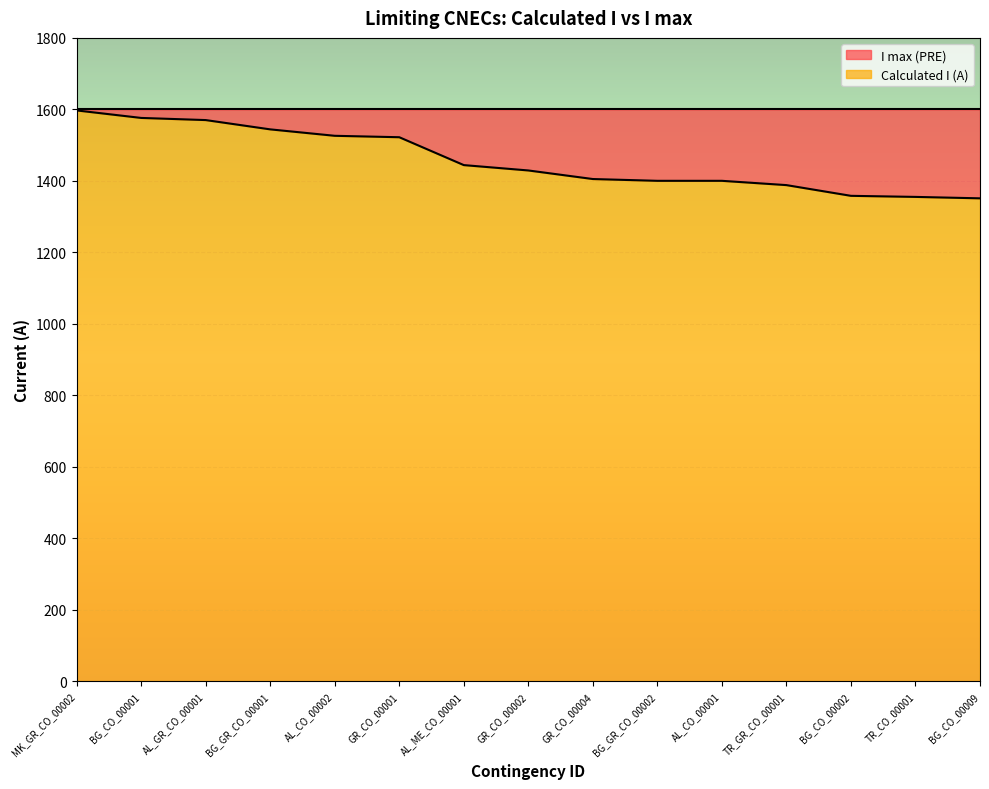

What is the value of the 15th point from the left?

1351